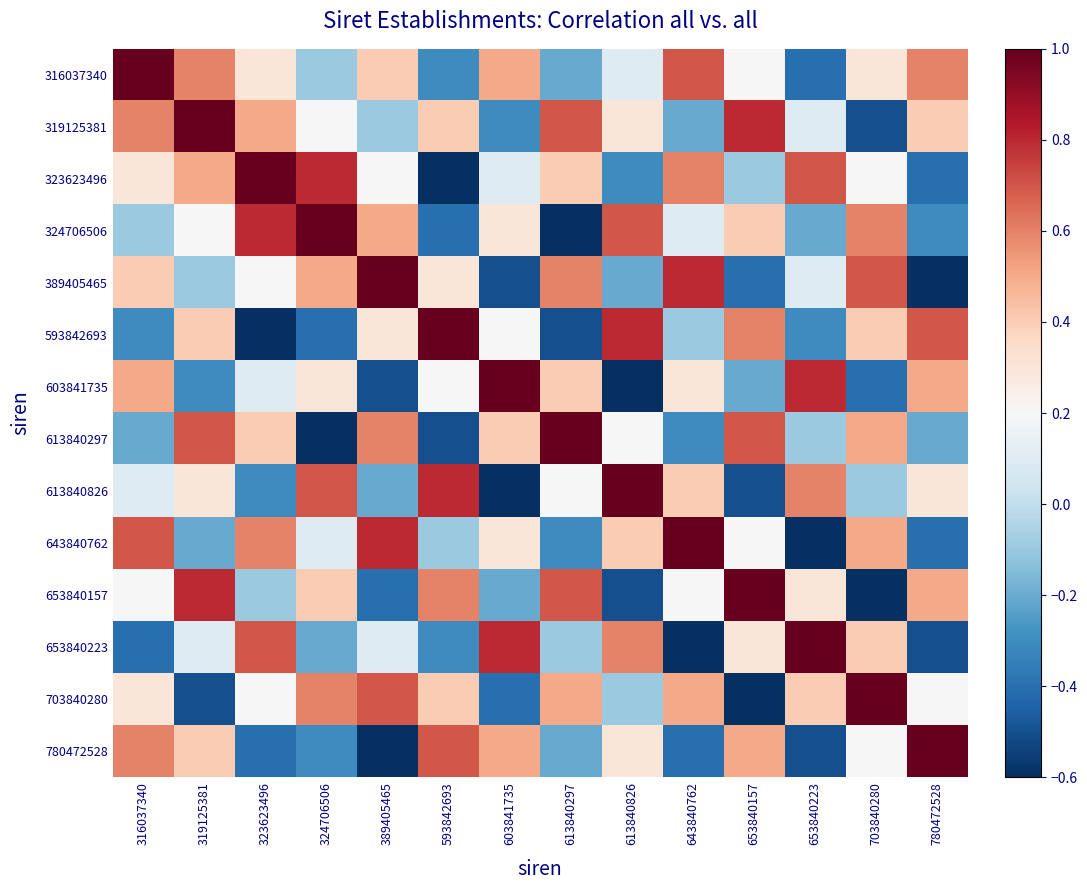

Rank the series by their maximum value, from lowest to highest.

316037340, 319125381, 323623496, 324706506, 389405465, 593842693, 603841735, 613840297, 613840826, 643840762, 653840157, 653840223, 703840280, 780472528